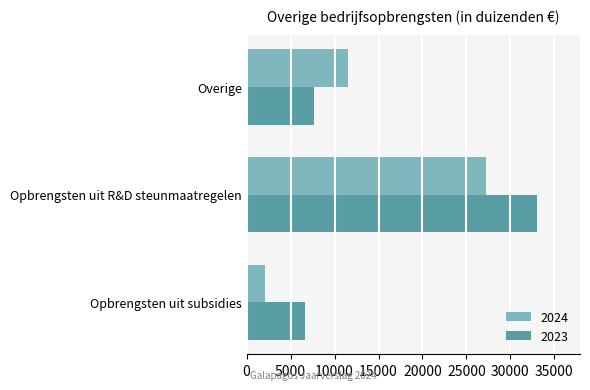

At Opbrengsten uit subsidies, list the series in order from smallest to largest.

2024, 2023